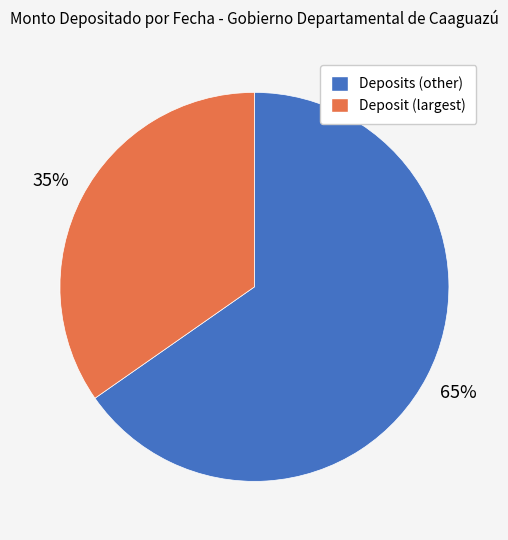

To the nearest percent, what portion does Deposit (largest) represent?

35%